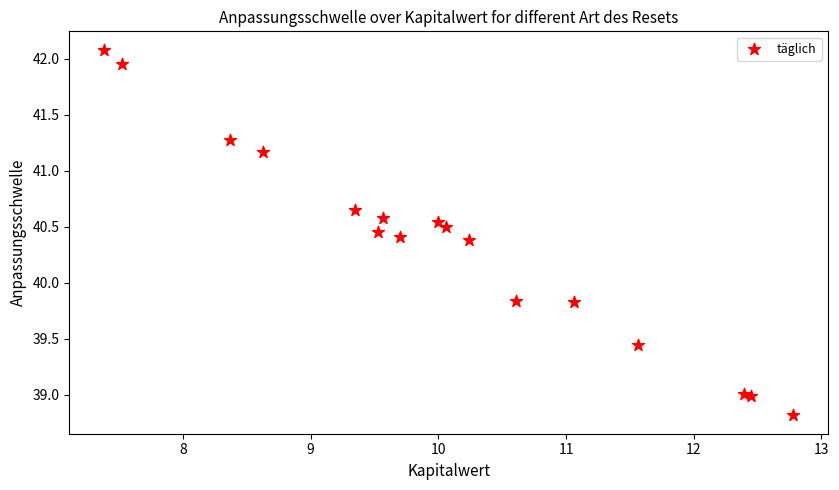

What is the range of Y values (max minus min)?

3.3